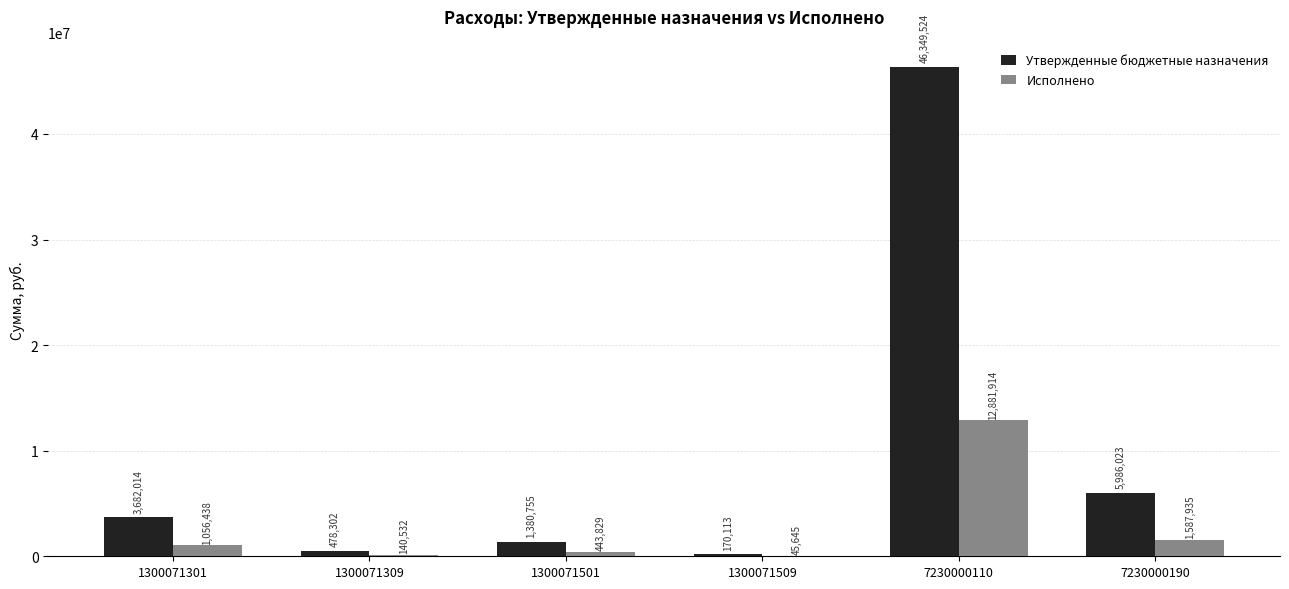

What is the maximum value shown in the chart?

46349524.0